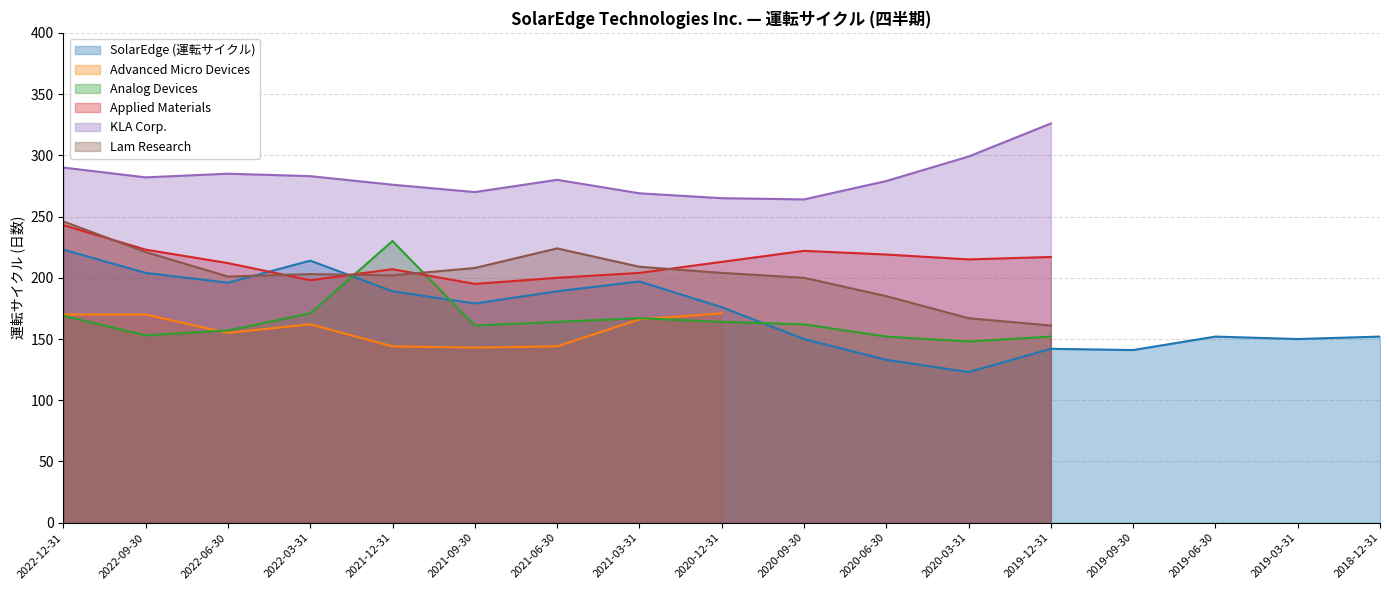

Reading right to left, transcribe all the data shown in this chart.

SolarEdge (運転サイクル): 152	150	152	141	142	123	133	150	176	197	189	179	189	214	196	204	223
Advanced Micro Devices: 0	0	0	0	0	0	0	0	171	166	144	143	144	162	155	170	170
Analog Devices: 0	0	0	0	152	148	152	162	164	167	164	161	230	171	157	153	169
Applied Materials: 0	0	0	0	217	215	219	222	213	204	200	195	207	198	212	223	243
KLA Corp.: 0	0	0	0	326	299	279	264	265	269	280	270	276	283	285	282	290
Lam Research: 0	0	0	0	161	167	185	200	204	209	224	208	202	203	201	221	246